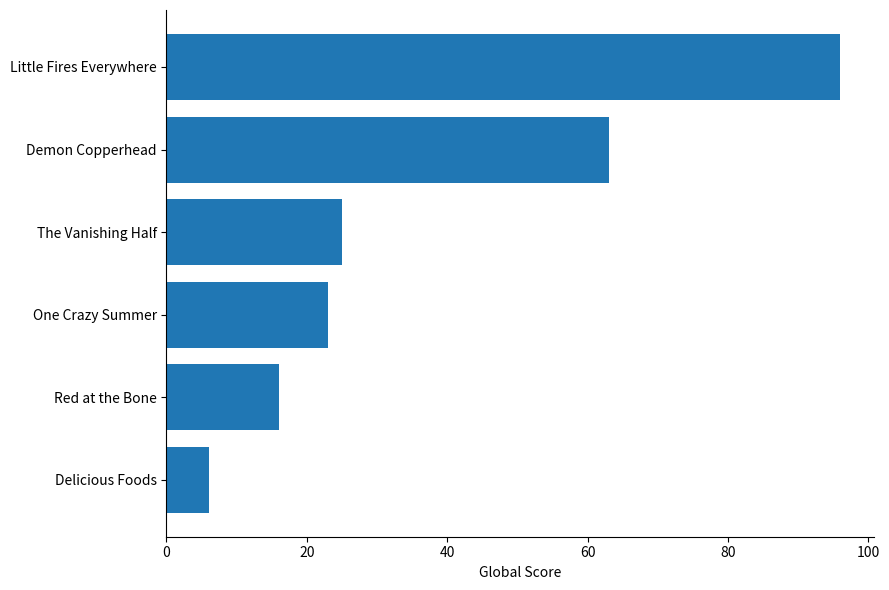

What is the smallest value displayed?

6